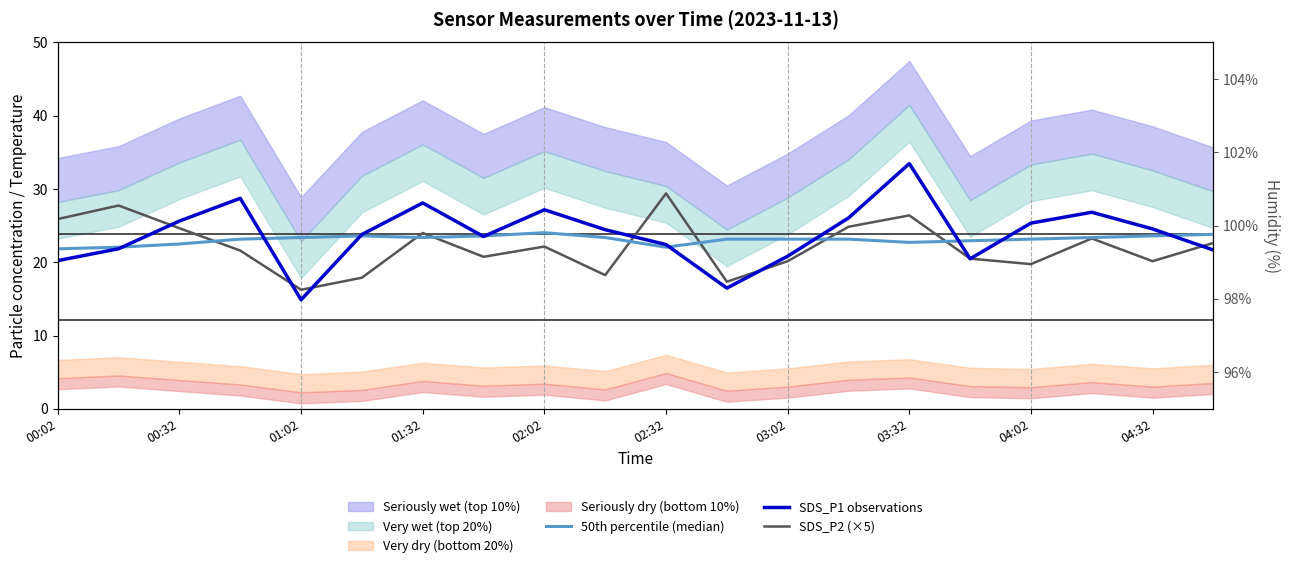

What is the difference between the highest and lowest values at 00:32?

3.1